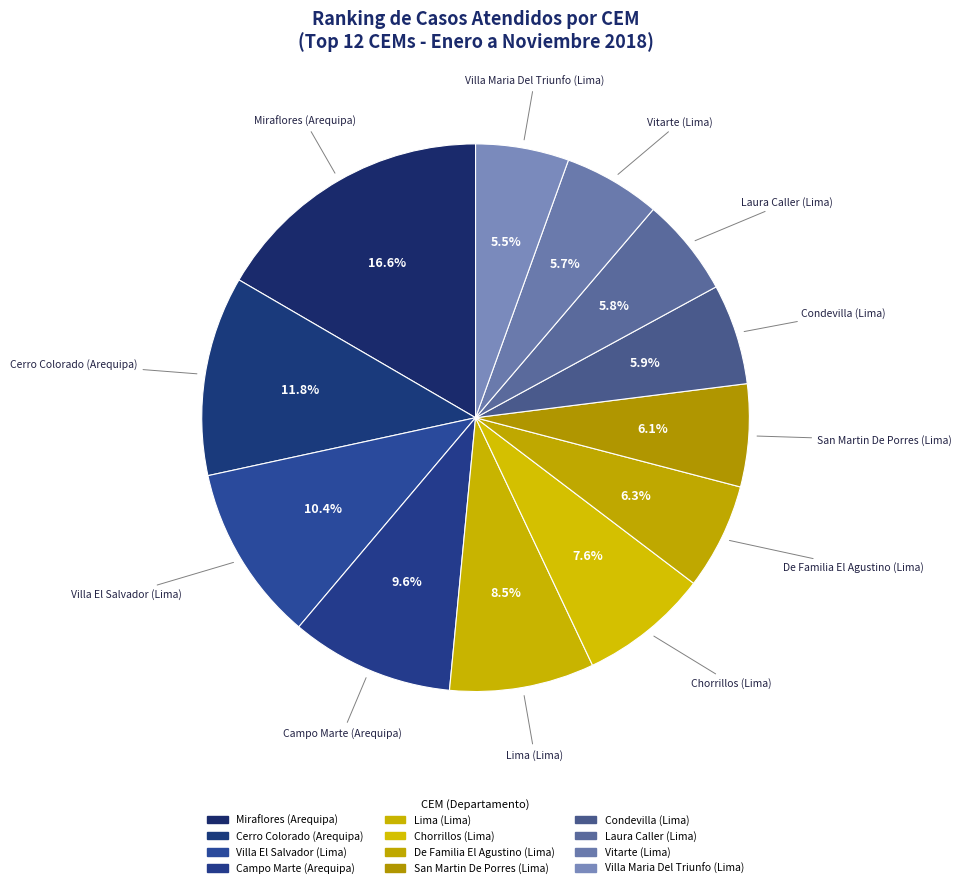

To the nearest percent, what is the combined percentage of Lima (Lima) and Cerro Colorado (Arequipa)?

20%